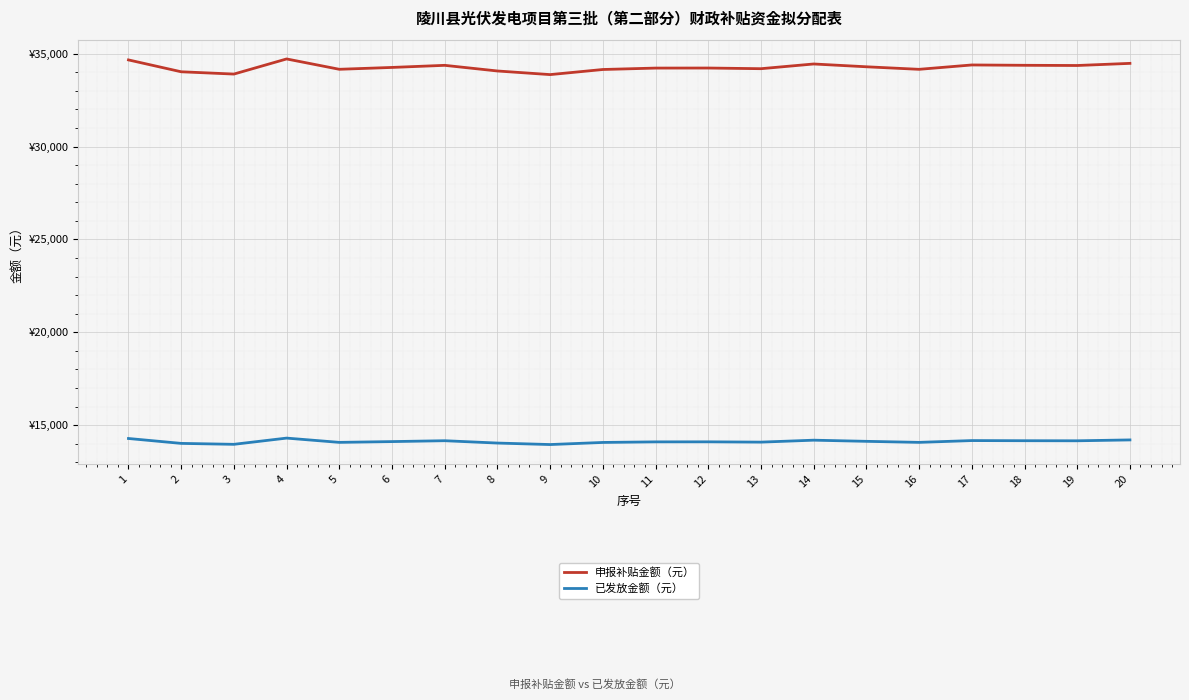

Reading left to right, what are all the values shown in this chart?

申报补贴金额（元）: 34663	34024	33901	34715	34158	34258	34371	34067	33872	34147	34223	34226	34190	34444	34293	34156	34391	34373	34362	34477
已发放金额（元）: 14279	14015	13965	14300	14070	14112	14159	14033	13953	14066	14097	14099	14083	14188	14126	14070	14167	14159	14155	14202